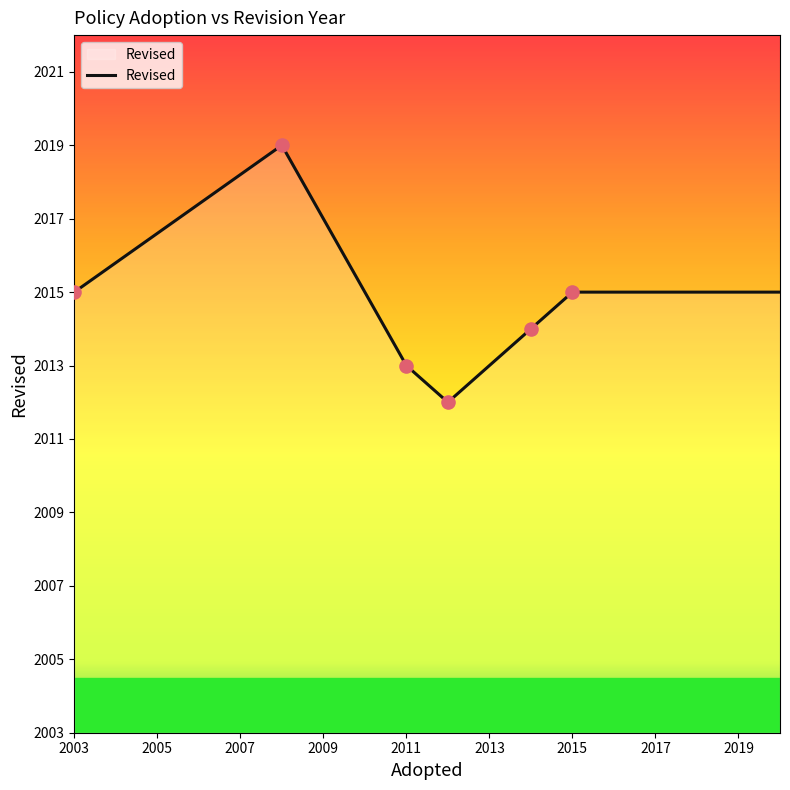

What is the change in value from 2011 to 2008?

+6